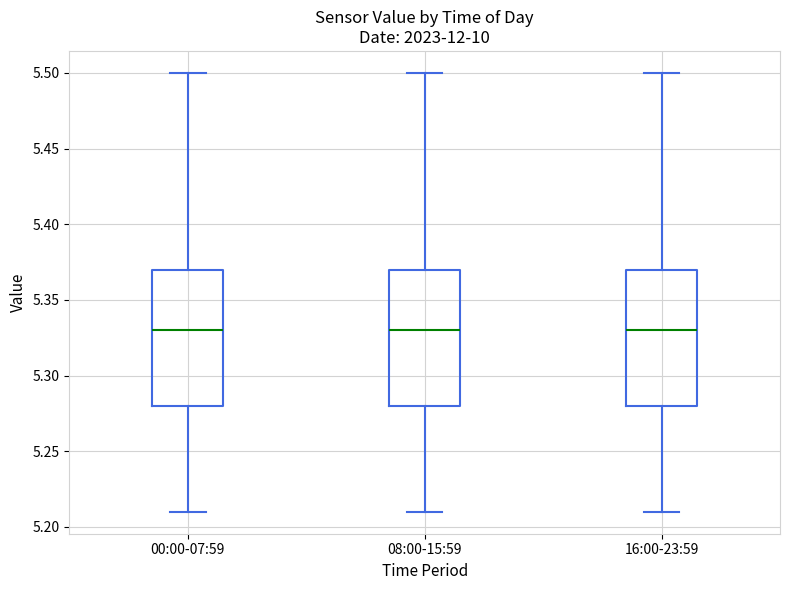

Reading left to right, read every box against the y-axis: the position of its median line, the range the box covers, and the ends of its whiskers. The values are not printed on the chart, so give them approximately, as read against the axis.

00:00-07:59: median 5.33, box 5.28 to 5.37, whiskers 5.21 to 5.50
08:00-15:59: median 5.33, box 5.28 to 5.37, whiskers 5.21 to 5.50
16:00-23:59: median 5.33, box 5.28 to 5.37, whiskers 5.21 to 5.50